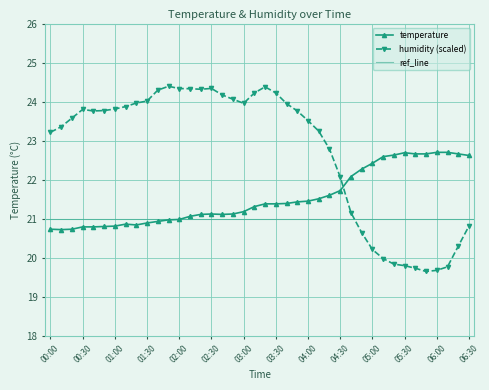

What is the lowest value of the humidity (scaled) series?

19.6